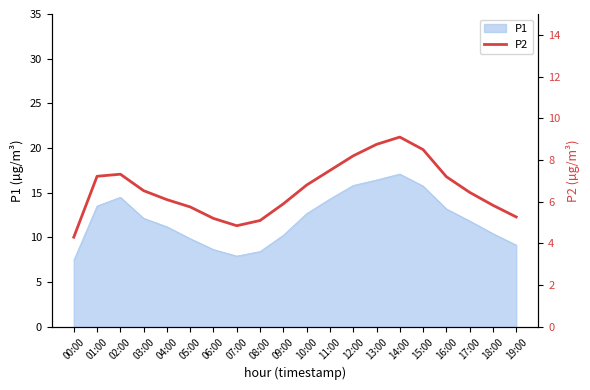

At which category does the data reach its first local valley?

07:00